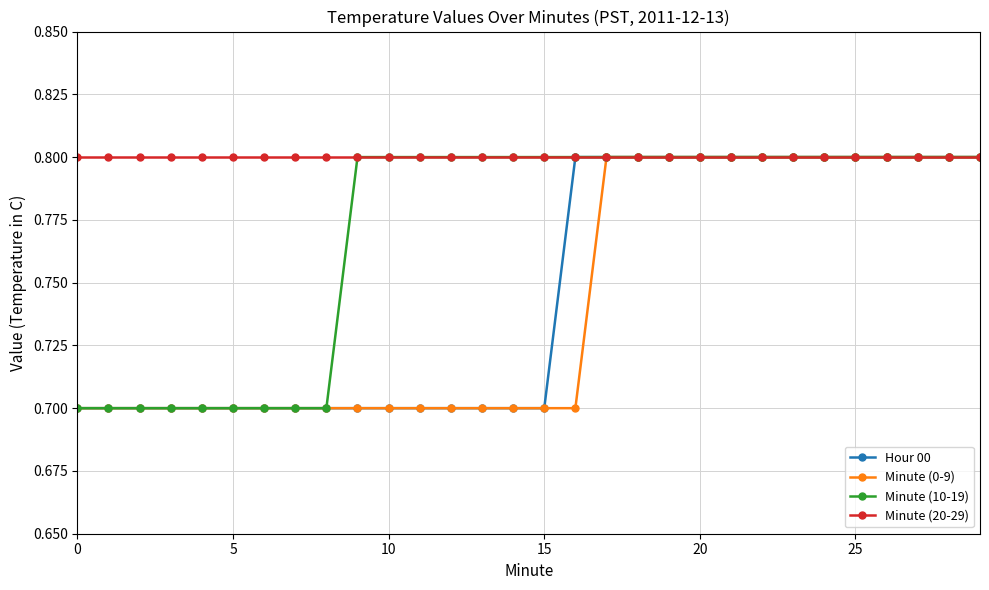

Count the Minute (0-9) values in the range 0 to 1.

30